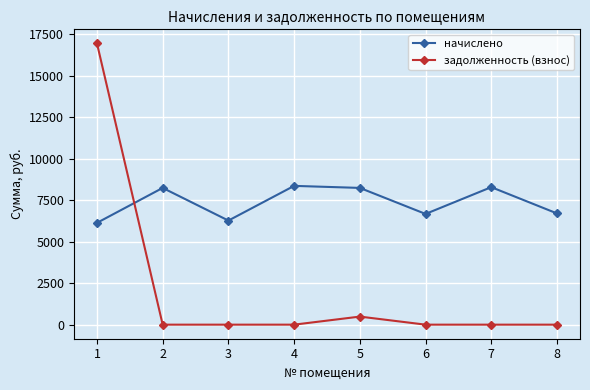

What is the spread (max minus min) of values at 4?

8355.8